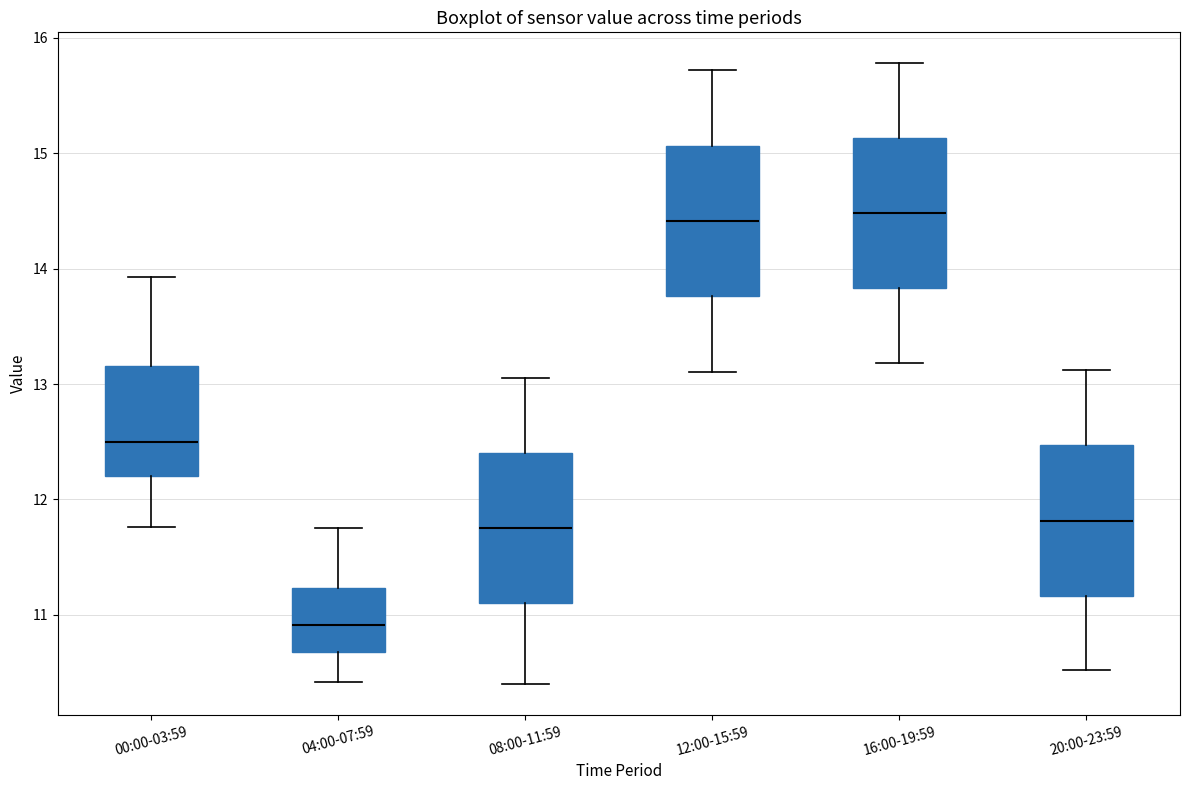

Reading left to right, transcribe this box plot: for each box, give where its median line is, the range the box spans, and where its two whiskers end, as read against the y-axis. The values are not printed on the chart, so give them approximately, as read against the axis.

00:00-03:59: median 12.5, box 12.2 to 13.2, whiskers 11.8 to 13.9
04:00-07:59: median 10.9, box 10.7 to 11.2, whiskers 10.4 to 11.8
08:00-11:59: median 11.8, box 11.1 to 12.4, whiskers 10.4 to 13.1
12:00-15:59: median 14.4, box 13.8 to 15.1, whiskers 13.1 to 15.7
16:00-19:59: median 14.5, box 13.8 to 15.1, whiskers 13.2 to 15.8
20:00-23:59: median 11.8, box 11.2 to 12.5, whiskers 10.5 to 13.1